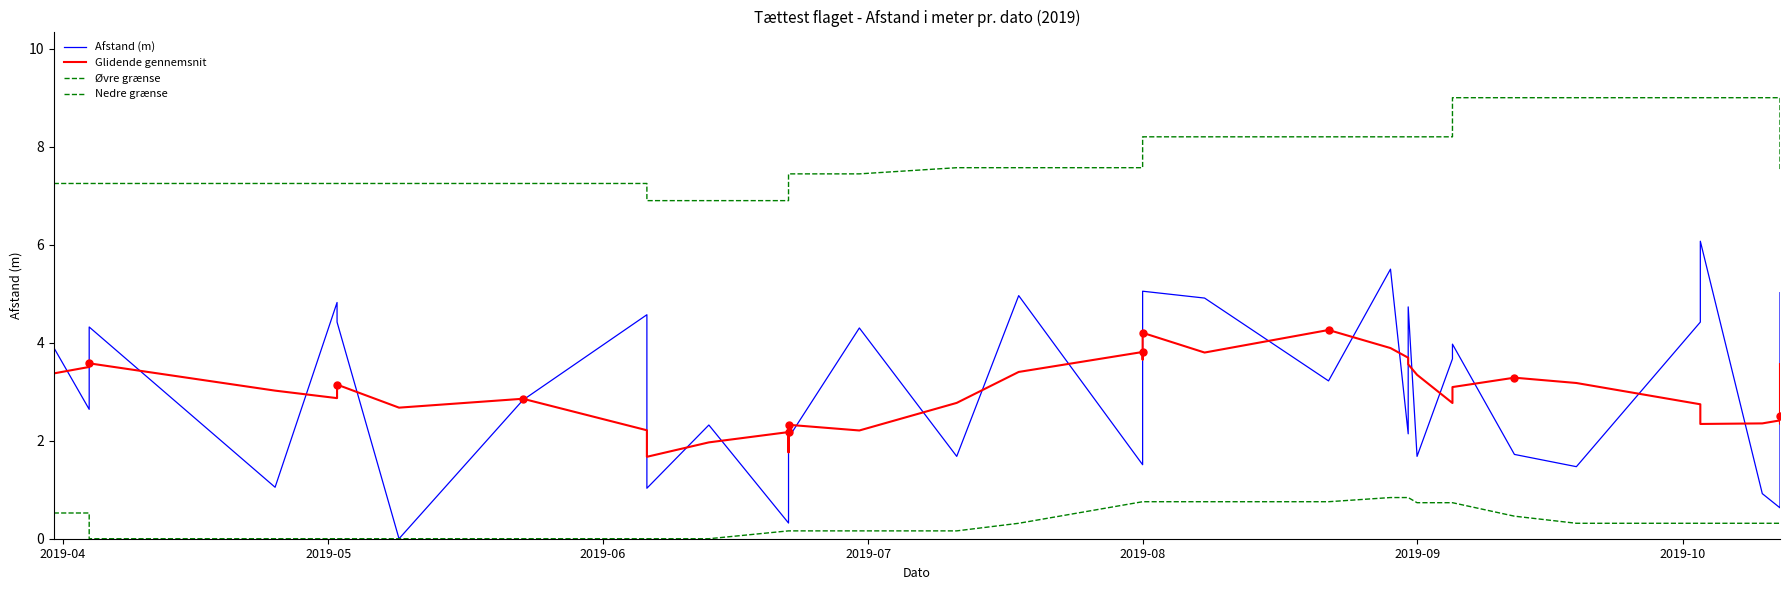

List the series in order of their peak value, highest first.

Øvre grænse, Afstand (m), Glidende gennemsnit, Nedre grænse